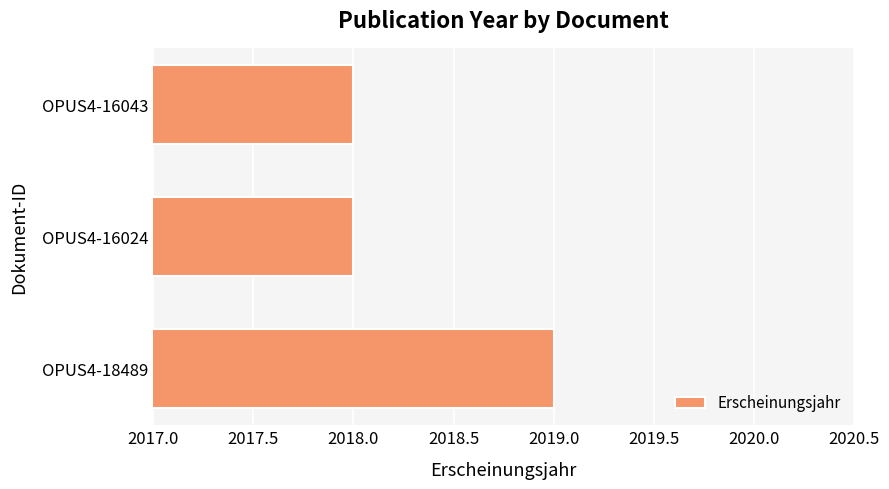

How many bars are there in total?

3